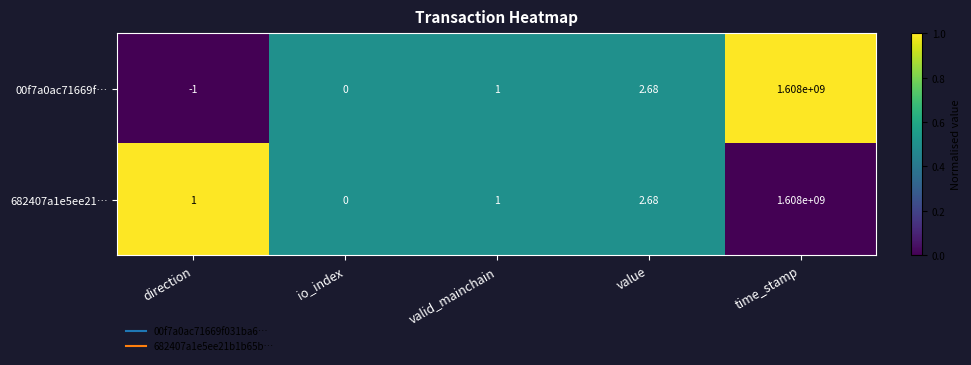

At which label is 00f7a0ac71669f… closest to 803999999?

value